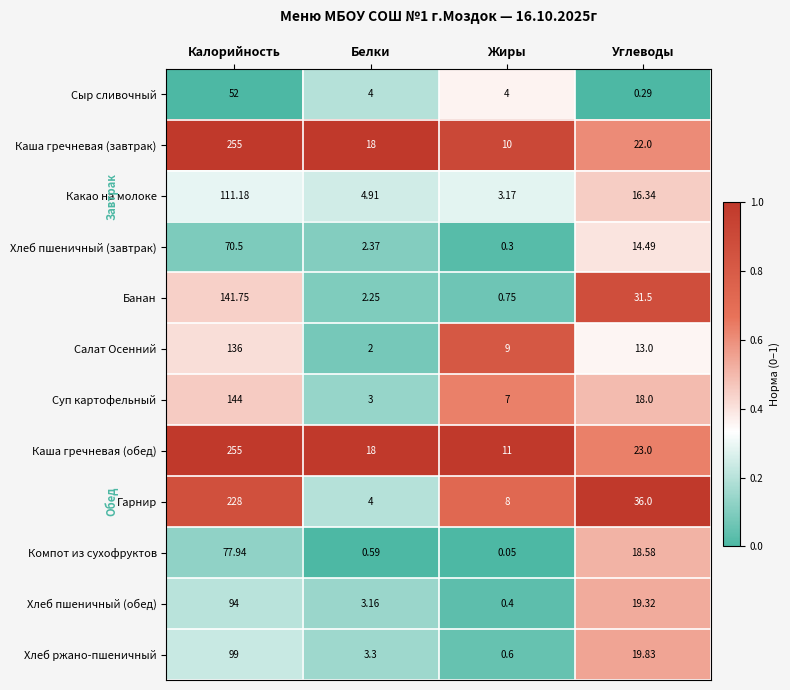

Where does the Хлеб ржано-пшеничный series first go above 19?

Калорийность